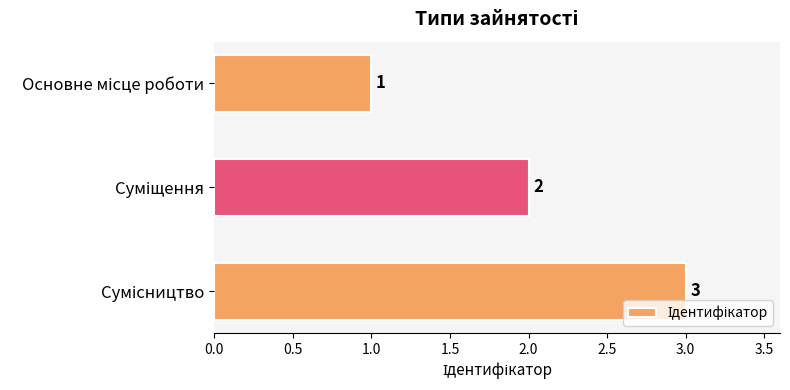

How many values are between 1 and 3?

3